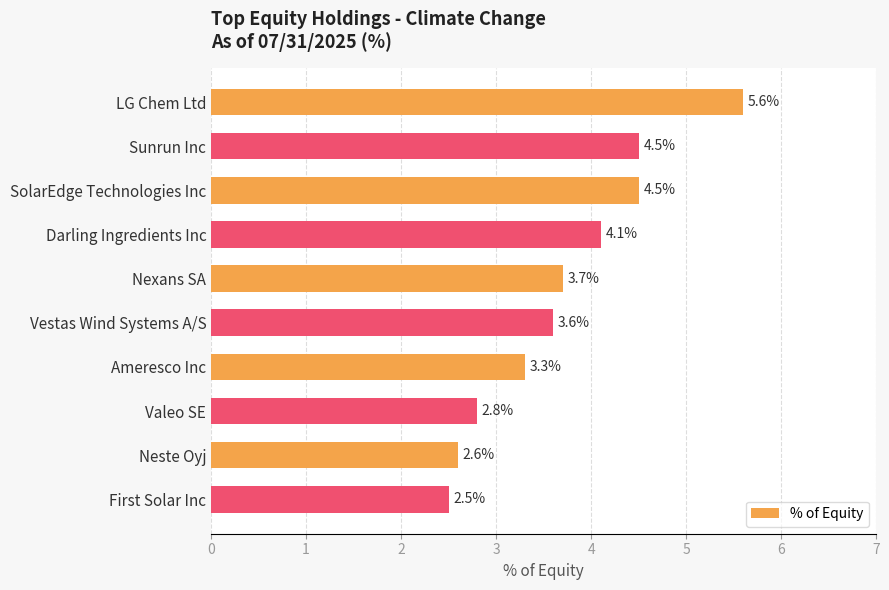

What is the approximate value at Vestas Wind Systems A/S?

3.6